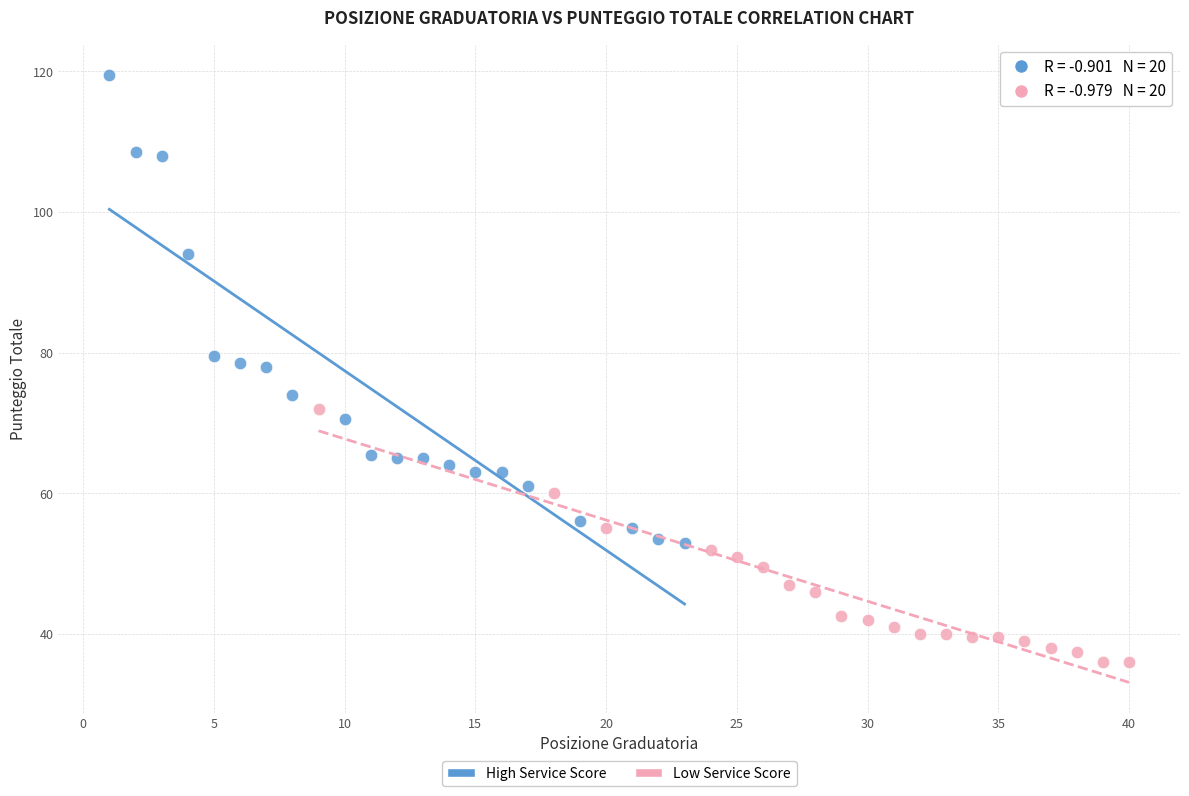

What are all the series names shown in the legend?

High Service Score, Low Service Score